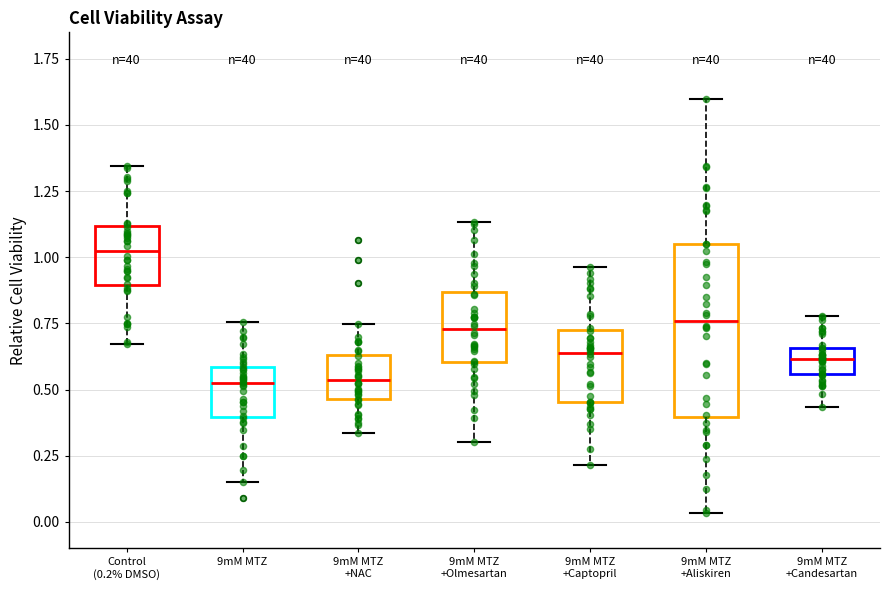

Reading left to right, transcribe this box plot: for each box, give where its median line is, the range the box spans, and where its two whiskers end, as read against the y-axis. The values are not printed on the chart, so give them approximately, as read against the axis.

Control (0.2% DMSO): median 1.00, box 0.90 to 1.10, whiskers 0.65 to 1.35
9mM MTZ: median 0.55, box 0.40 to 0.60, whiskers 0.15 to 0.75
9mM MTZ +NAC: median 0.55, box 0.45 to 0.65, whiskers 0.35 to 0.75
9mM MTZ +Olmesartan: median 0.75, box 0.60 to 0.85, whiskers 0.30 to 1.15
9mM MTZ +Captopril: median 0.65, box 0.45 to 0.70, whiskers 0.20 to 0.95
9mM MTZ +Aliskiren: median 0.75, box 0.40 to 1.05, whiskers 0.05 to 1.60
9mM MTZ +Candesartan: median 0.60, box 0.55 to 0.65, whiskers 0.45 to 0.80